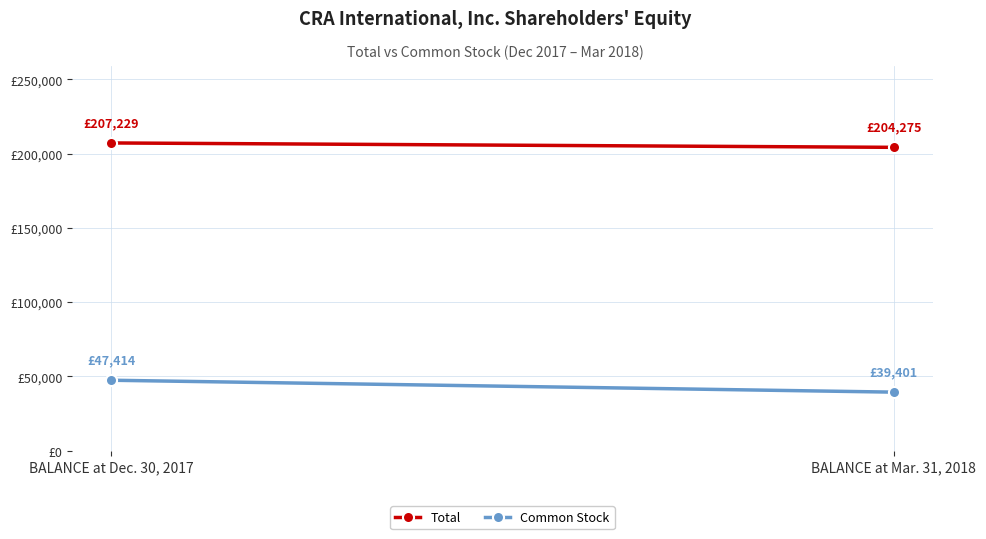

True or false: Common Stock has a value of 47414 at BALANCE at Dec. 30, 2017.

True